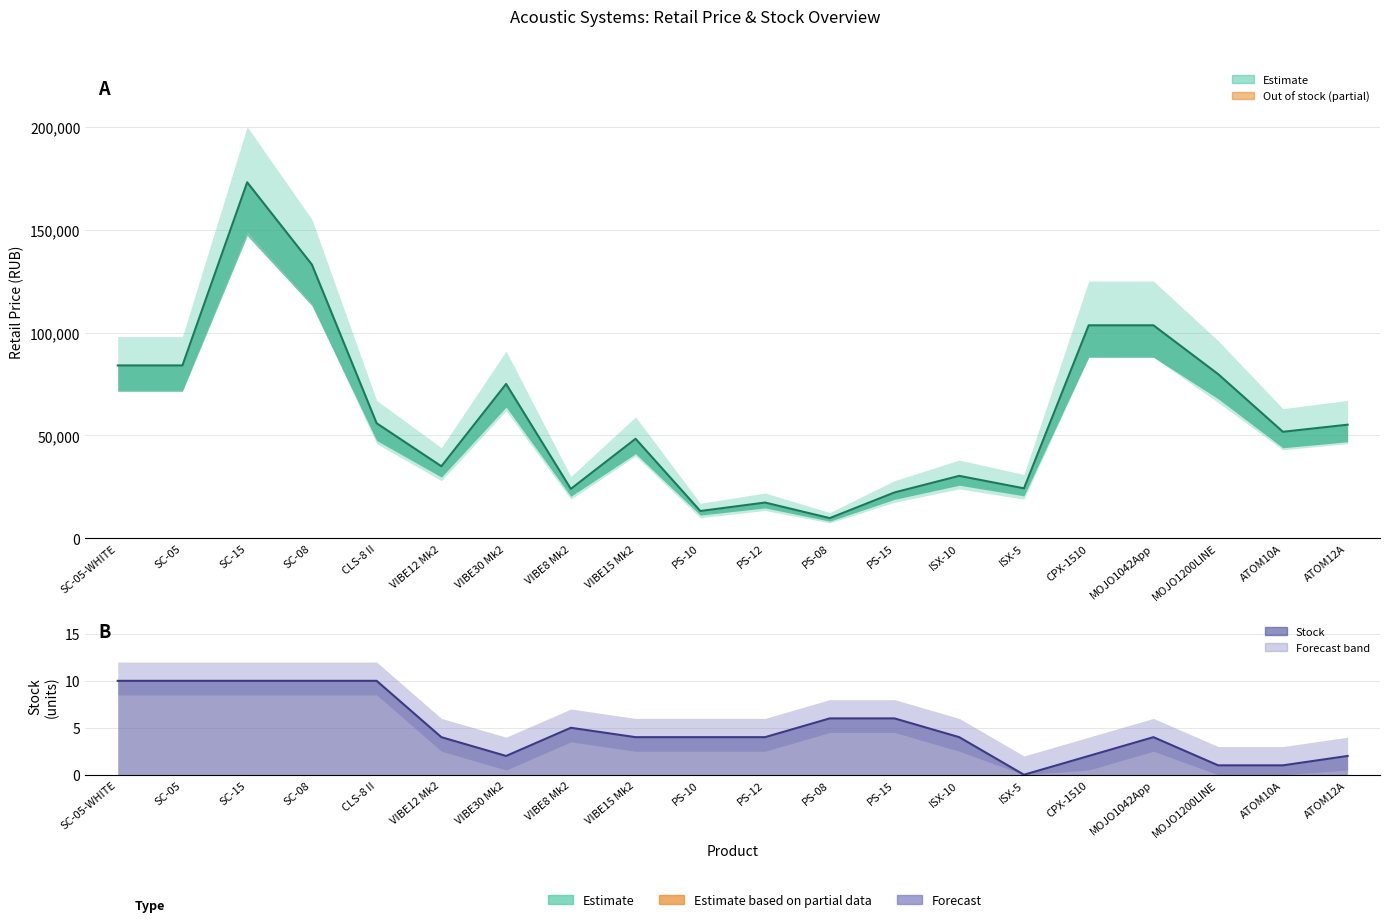

Where is the first local maximum for Retail Price?

SC-15